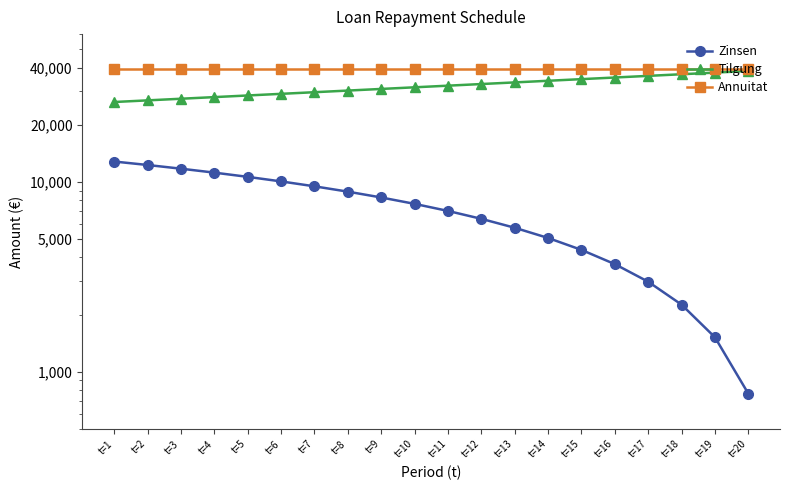

At how many categories does at least one series exceed 30008?

20